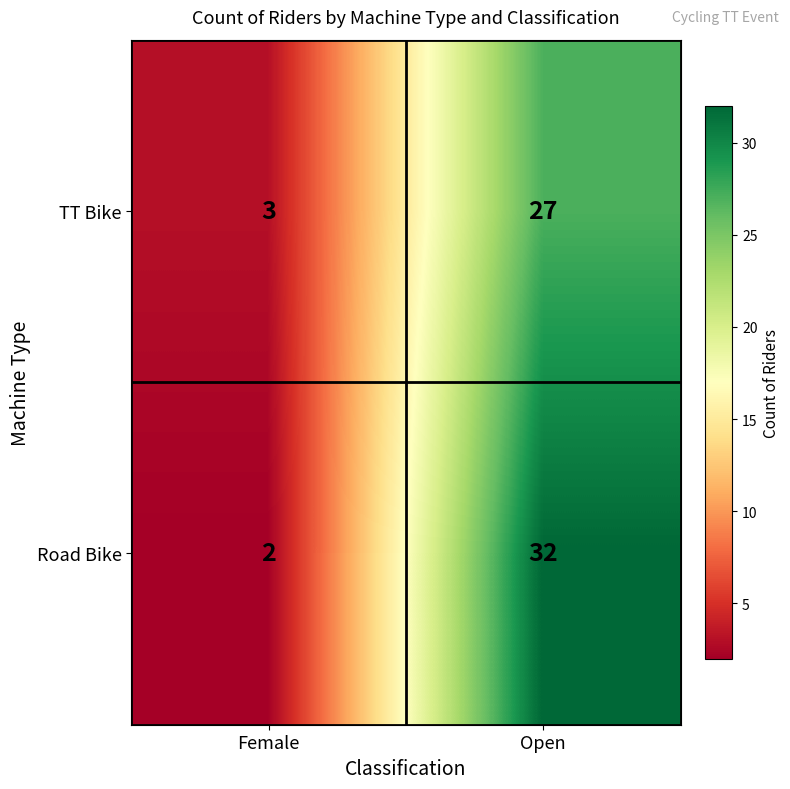

Is the value of TT Bike at Female greater than the value of Road Bike at Open?

No